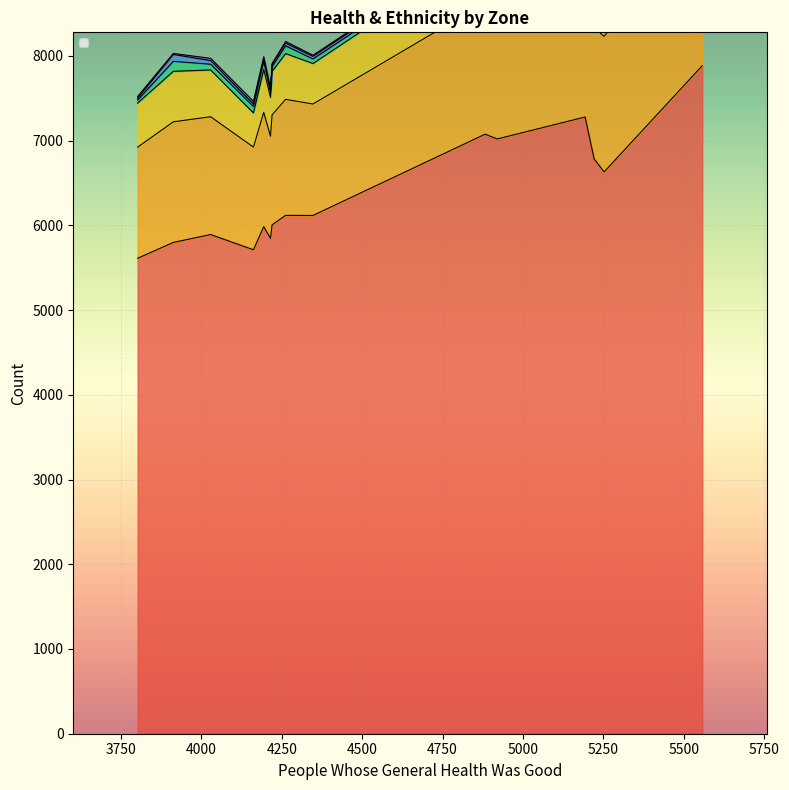

True or false: _EthnicityOther has more than 1 interior local peaks.

True